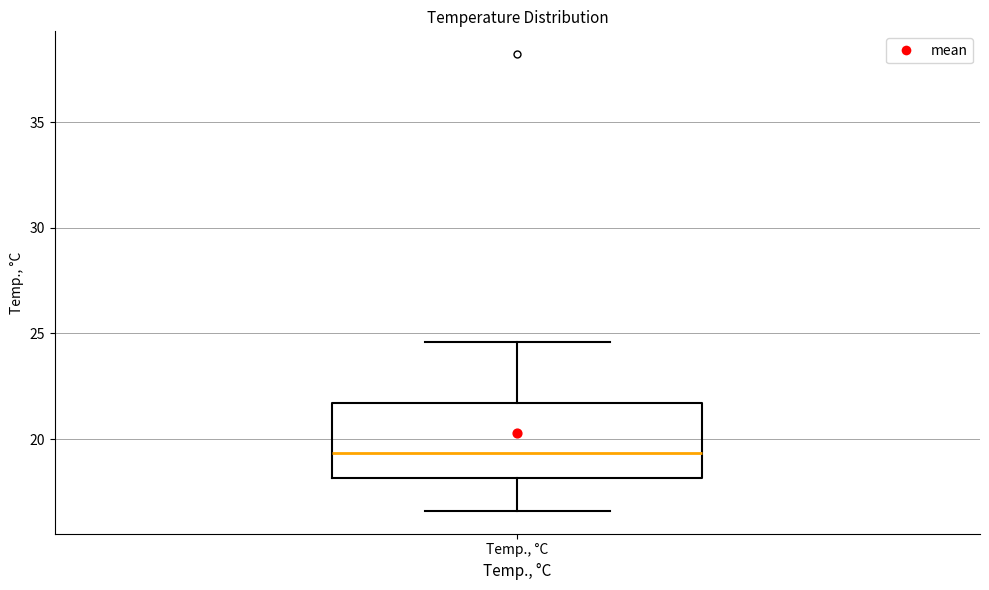

Read this box plot against the y-axis: the position of the median line, the range covered by the box, and the ends of both whiskers. The values are not printed on the chart, so give them approximately, as read against the axis.

median 19.5, box 18.0 to 21.5, whiskers 16.5 to 24.5